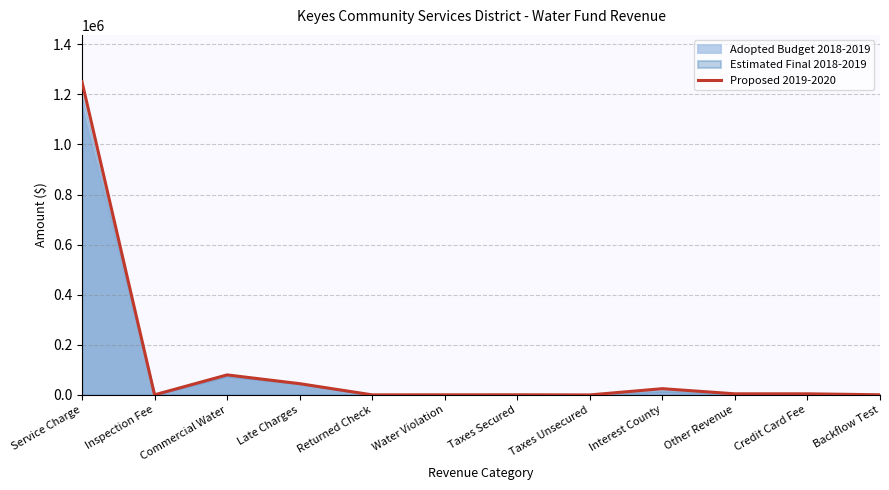

Is it true that the value at Inspection Fee is 500?

True